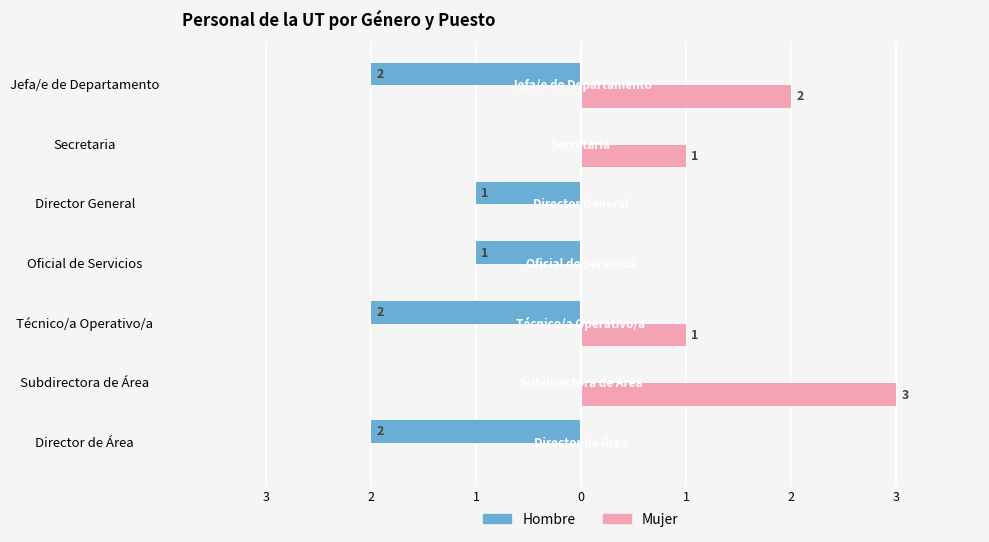

What are all the series names shown in the legend?

Hombre, Mujer